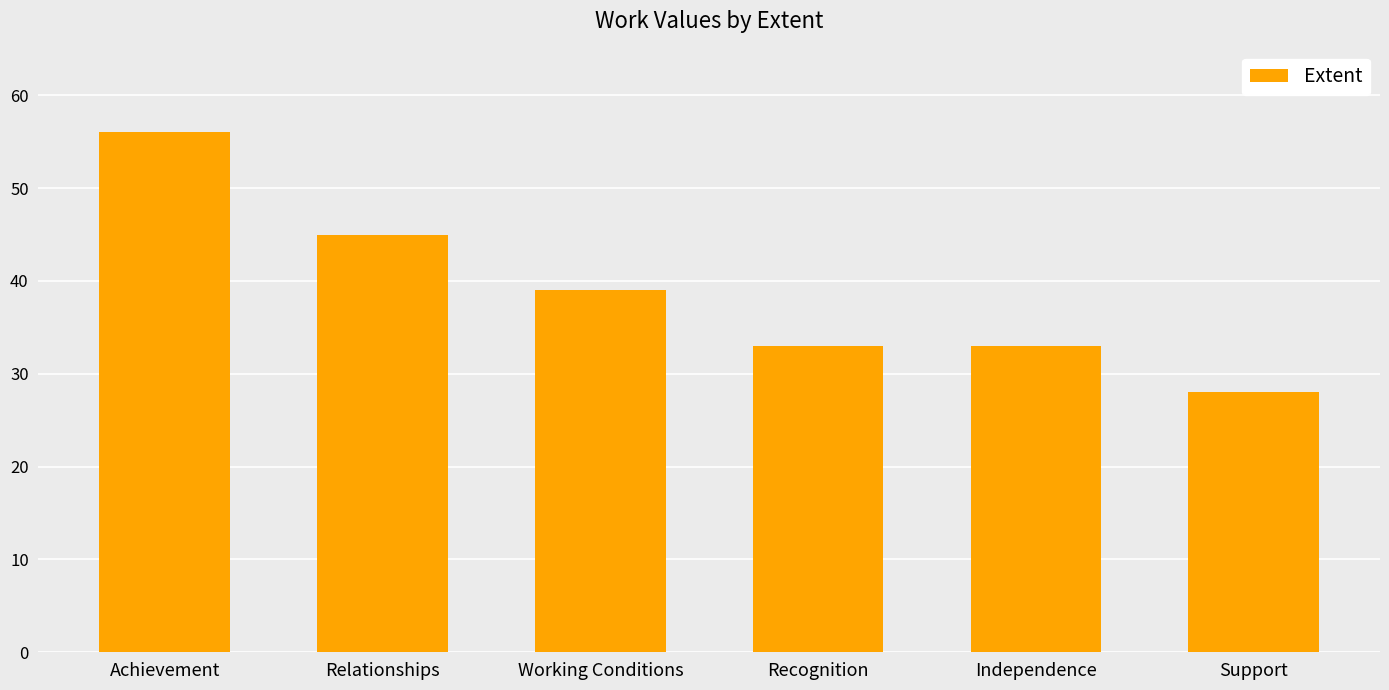

The chart shows a value of 8 at Working Conditions. True or false?

False